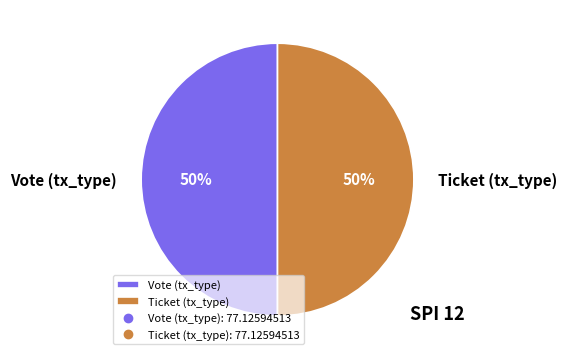

Combined, do Ticket (tx_type) and Vote (tx_type) account for over 50%?

Yes